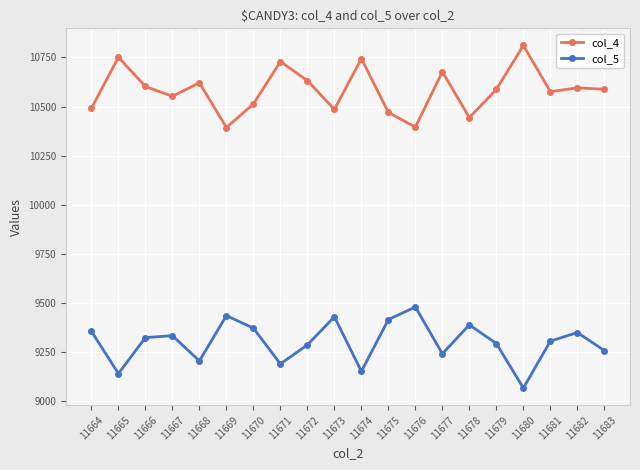

Which label corresponds to the smallest value in the chart?

11680